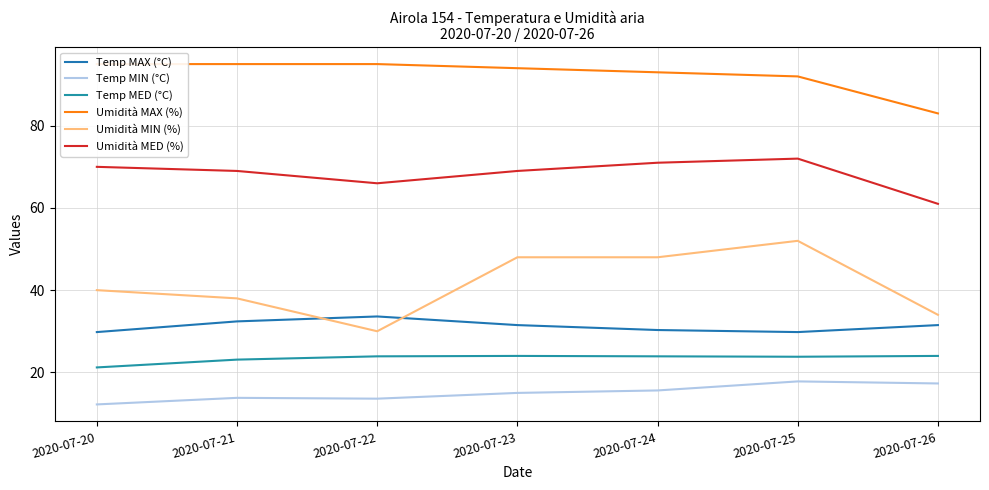

Reading left to right, what are all the values shown in this chart?

Temp MAX (°C): 2020-07-20=29.8	2020-07-21=32.4	2020-07-22=33.6	2020-07-23=31.5	2020-07-24=30.3	2020-07-25=29.8	2020-07-26=31.5
Temp MIN (°C): 2020-07-20=12.2	2020-07-21=13.8	2020-07-22=13.6	2020-07-23=15.0	2020-07-24=15.6	2020-07-25=17.8	2020-07-26=17.3
Temp MED (°C): 2020-07-20=21.2	2020-07-21=23.1	2020-07-22=23.9	2020-07-23=24.0	2020-07-24=23.9	2020-07-25=23.8	2020-07-26=24.0
Umidità MAX (%): 2020-07-20=95.0	2020-07-21=95.0	2020-07-22=95.0	2020-07-23=94.0	2020-07-24=93.0	2020-07-25=92.0	2020-07-26=83.0
Umidità MIN (%): 2020-07-20=40.0	2020-07-21=38.0	2020-07-22=30.0	2020-07-23=48.0	2020-07-24=48.0	2020-07-25=52.0	2020-07-26=34.0
Umidità MED (%): 2020-07-20=70.0	2020-07-21=69.0	2020-07-22=66.0	2020-07-23=69.0	2020-07-24=71.0	2020-07-25=72.0	2020-07-26=61.0